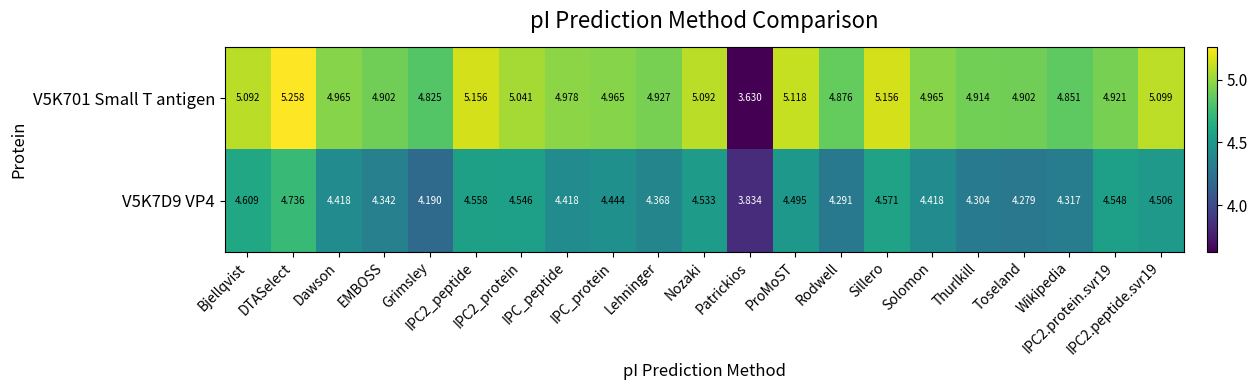

What is the spread (max minus min) of values at Thurlkill?

0.6